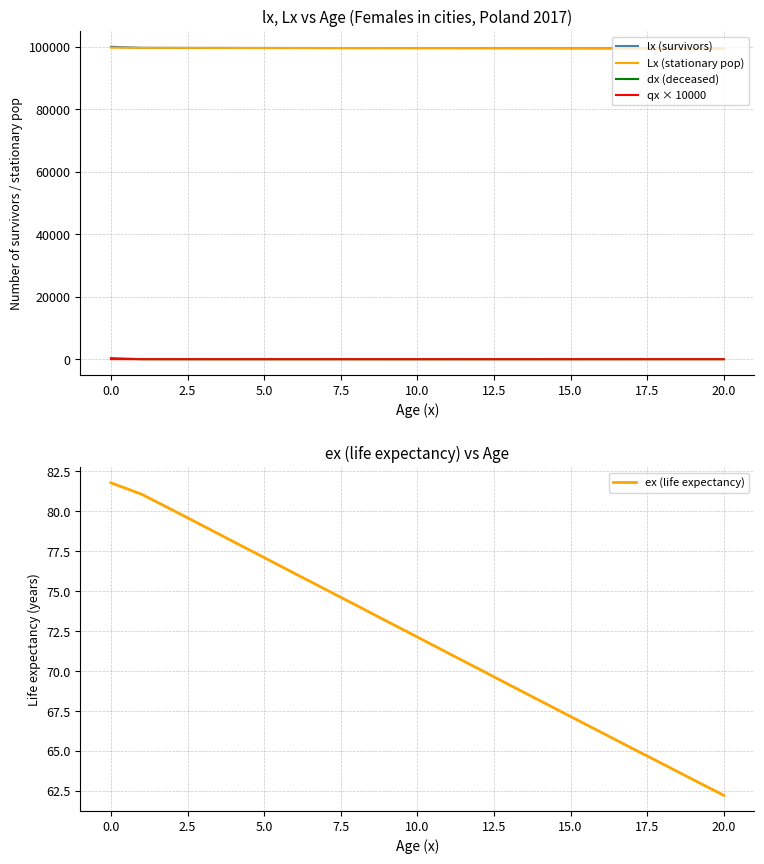

What is the minimum value for Lx (stationary pop)?

99401.0